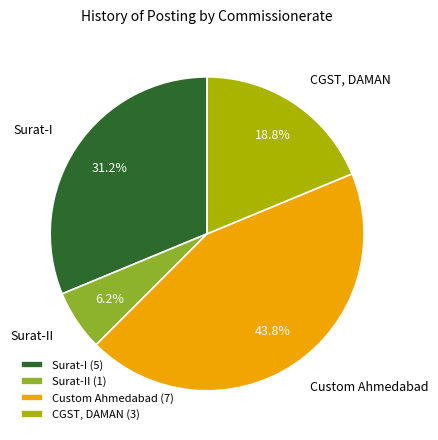

What percentage is the Surat-I slice, to the nearest percent?

31%